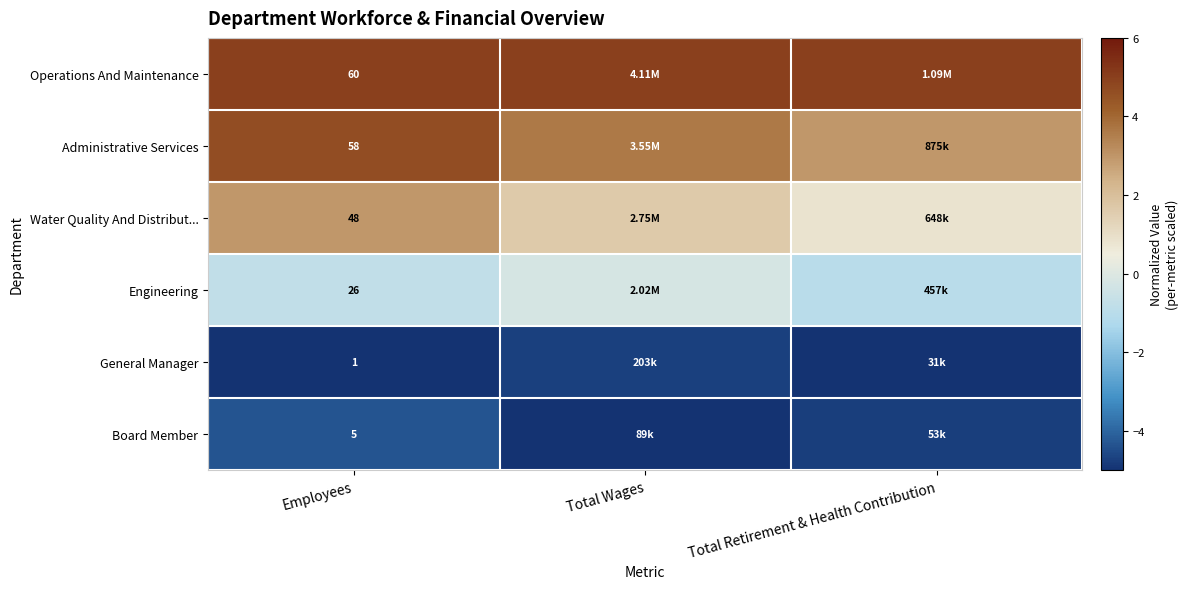

Rank the categories by Operations And Maintenance value from lowest to highest.

Employees, Total Wages, Total Retirement & Health Contribution